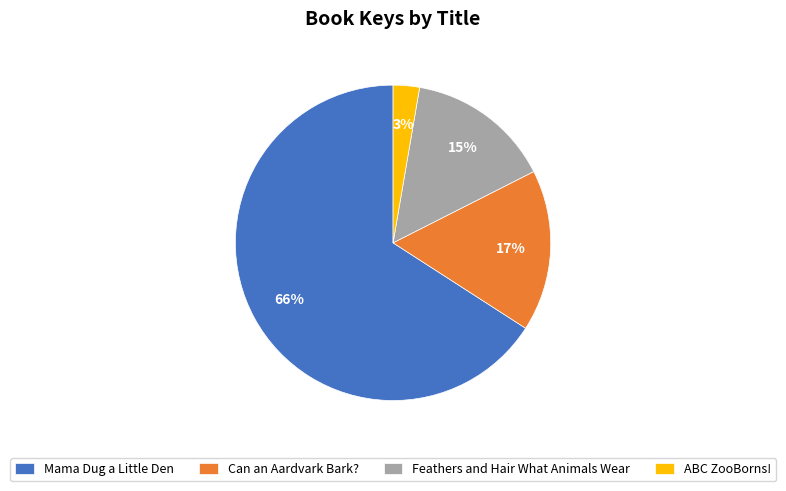

Rank the categories by value from highest to lowest.

Mama Dug a Little Den, Can an Aardvark Bark?, Feathers and Hair What Animals Wear, ABC ZooBorns!